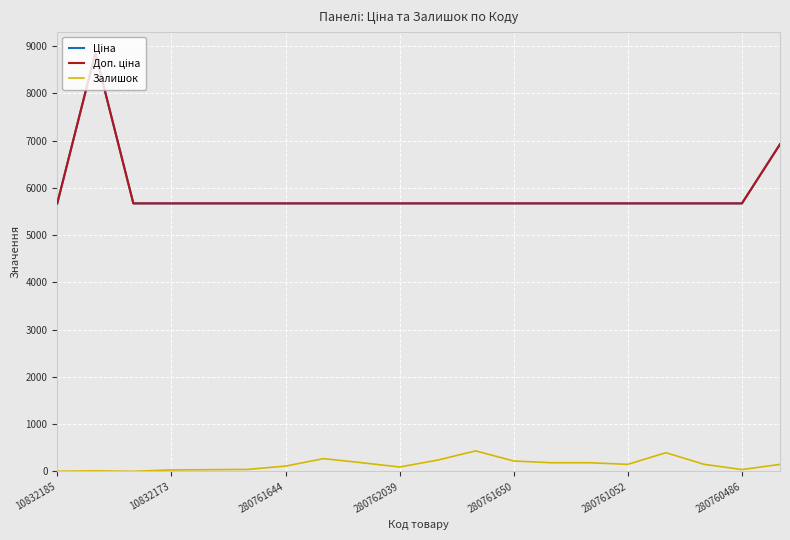

Is this an area chart (filled region under the line)?

No